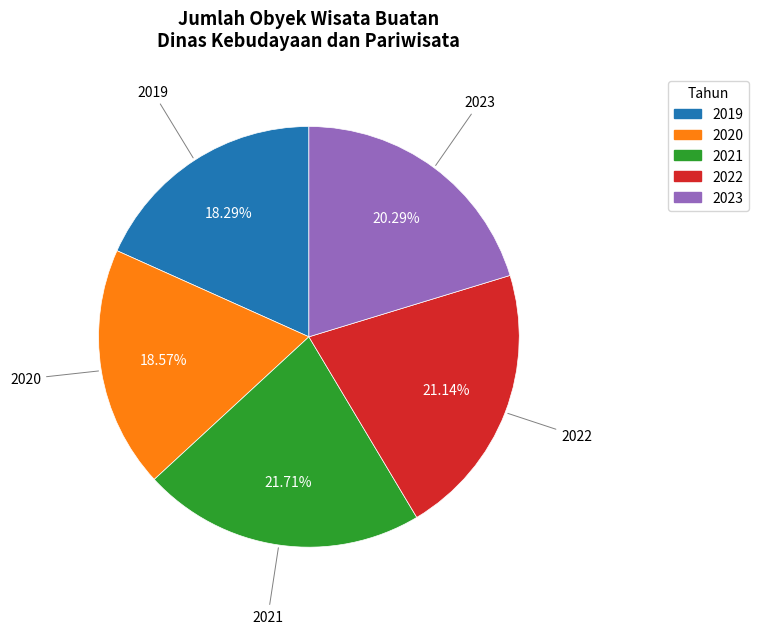

Approximately how many times larger is the value at 2020 compared to 2022?

0.9